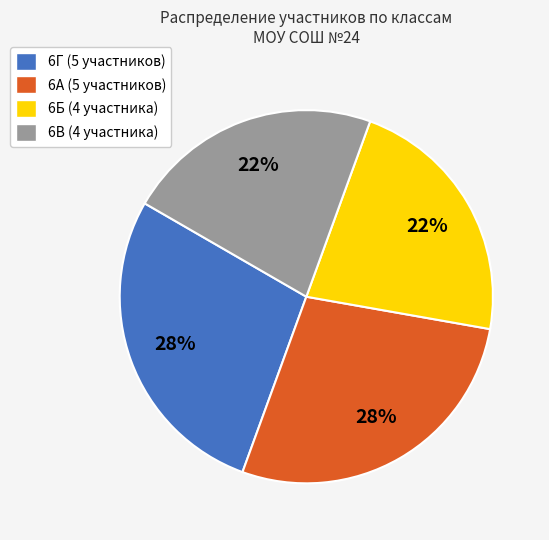

Is 6Г the majority of the pie?

No